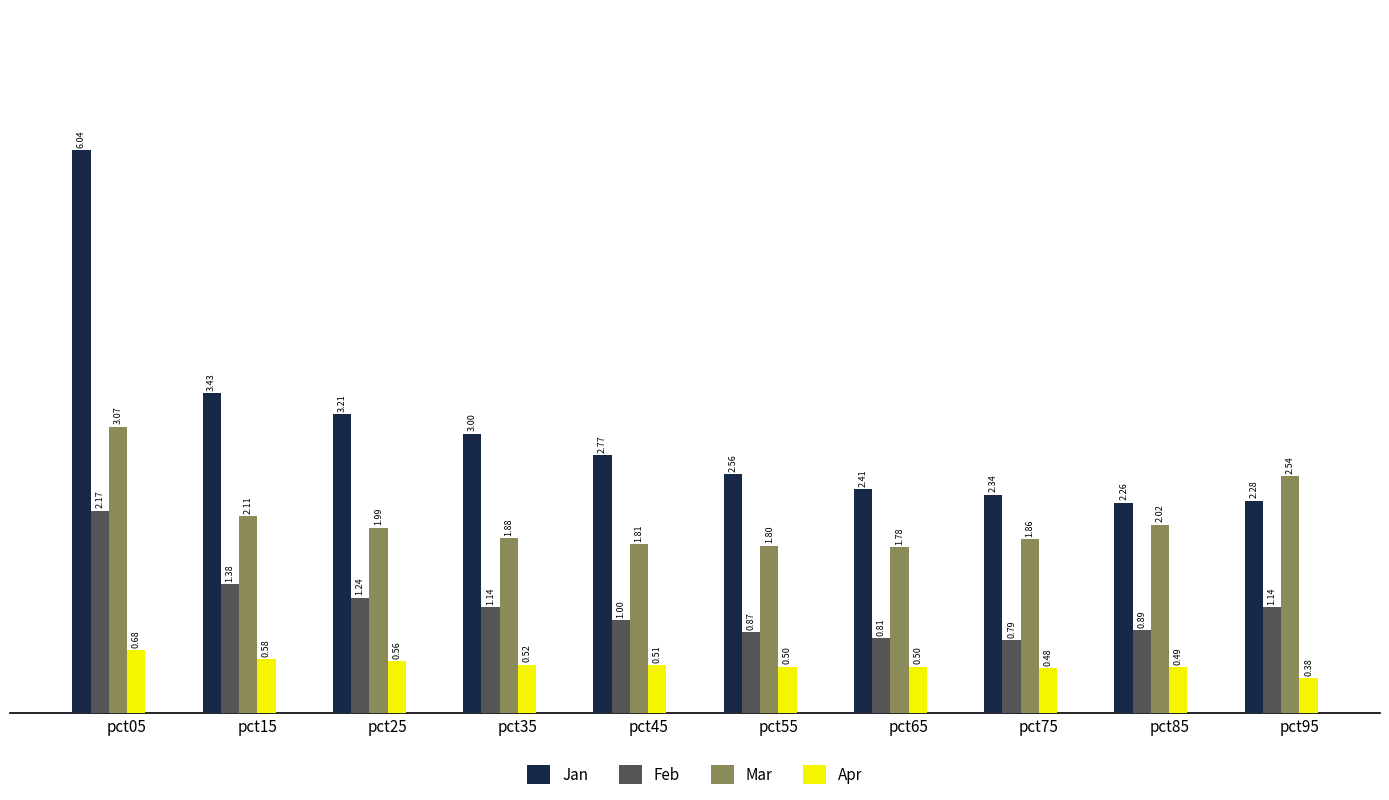

Does the chart contain any negative values?

No